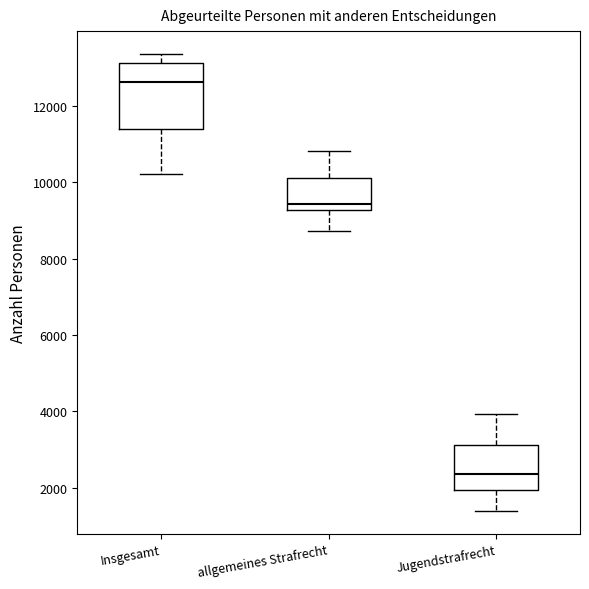

Comparing the boxes themselves (not the whiskers), which one is the tallest?

Insgesamt